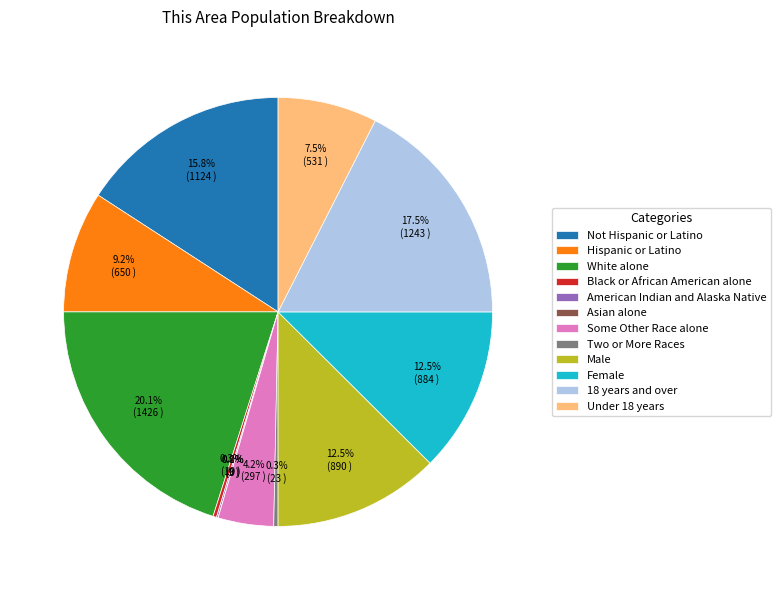

What is the smallest slice in the pie chart?

Asian alone